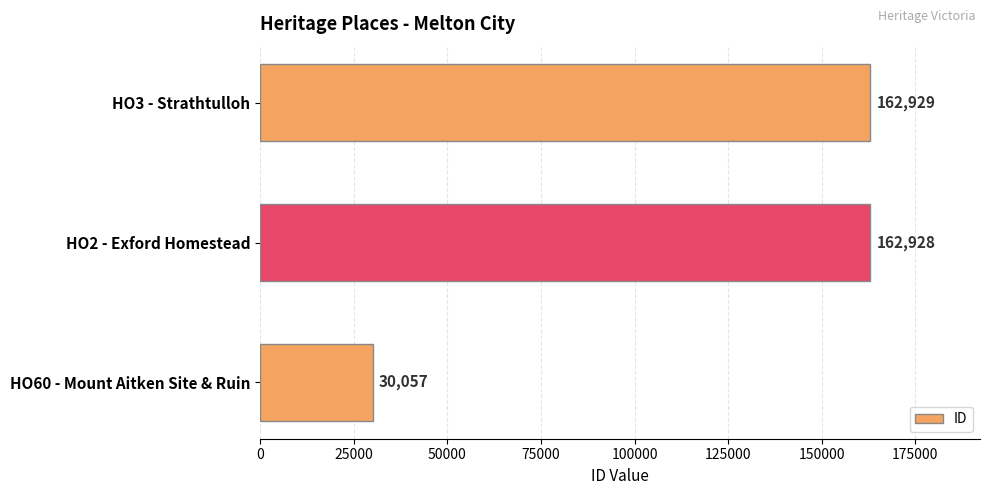

What is the sum of all values?

355914